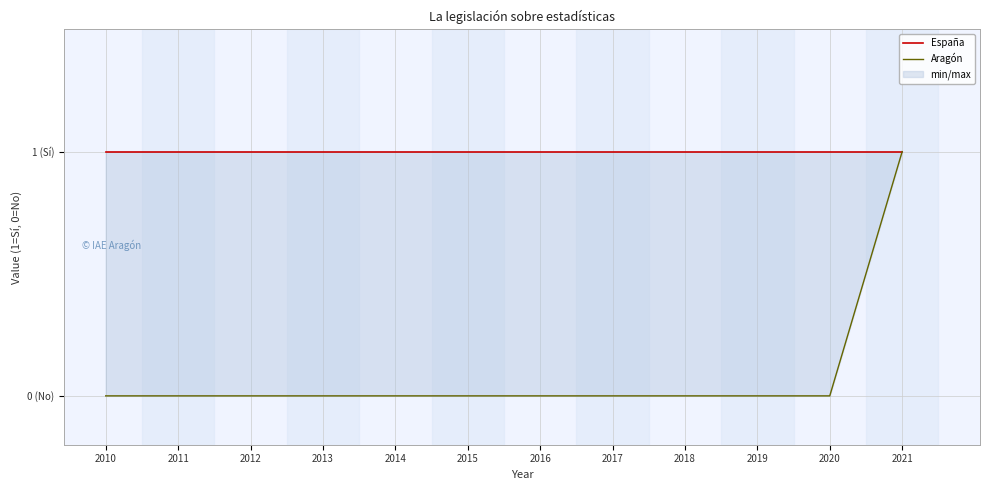

True or false: España has a value of 1 at 2010.

True